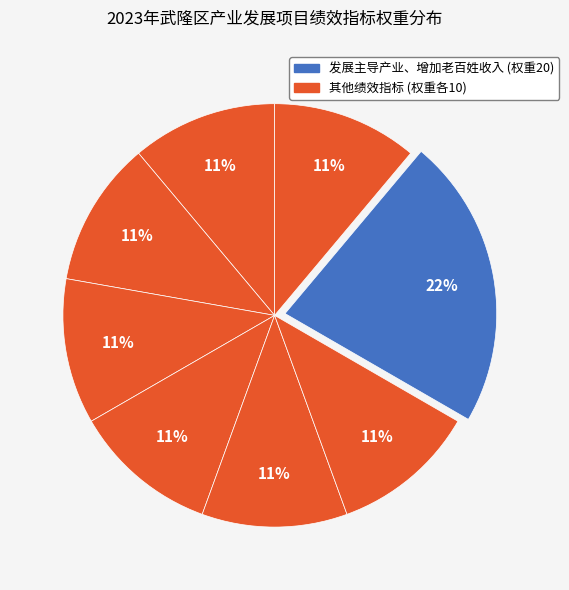

How many slices are in this pie chart?

8